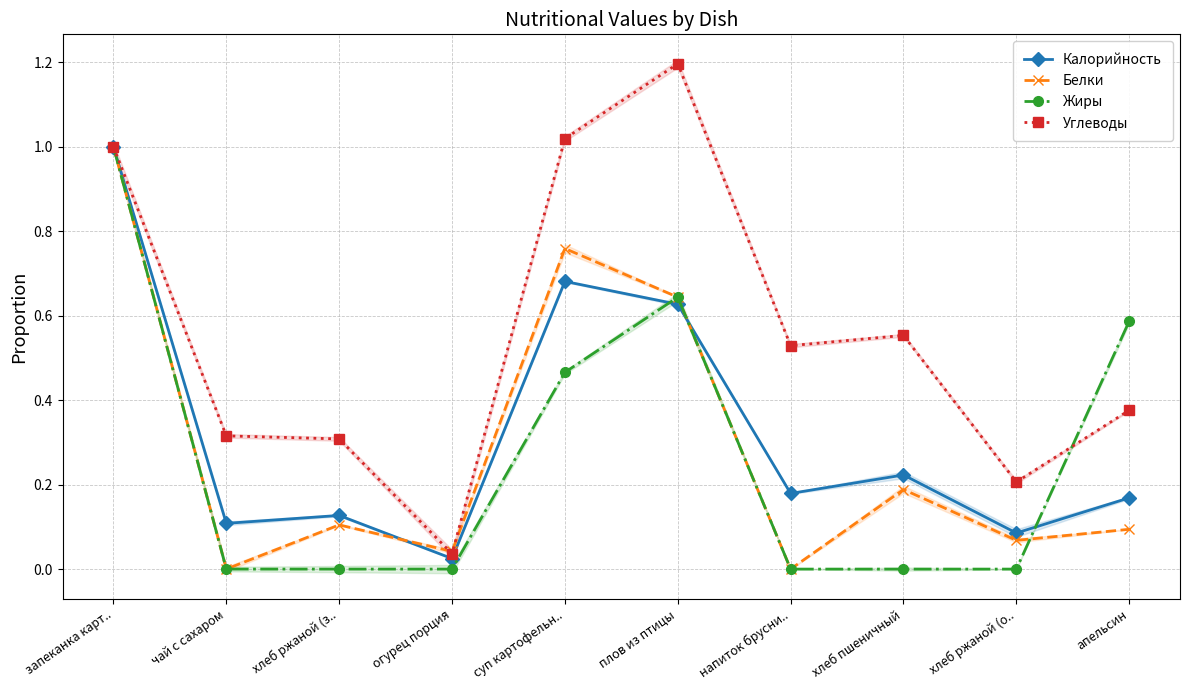

What are all the series names shown in the legend?

Калорийность, Белки, Жиры, Углеводы